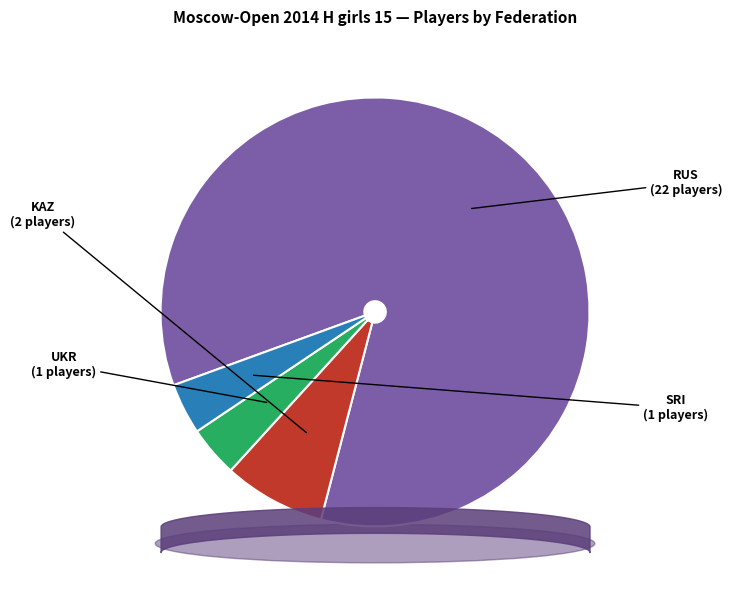

How many slices are in this pie chart?

4